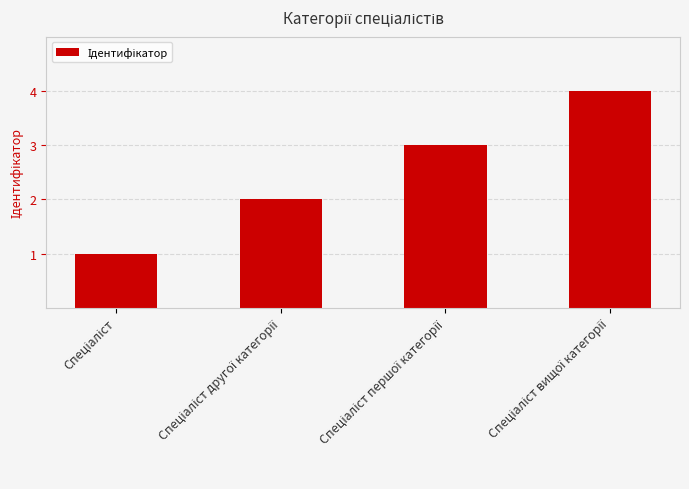

What is the maximum value shown in the chart?

4